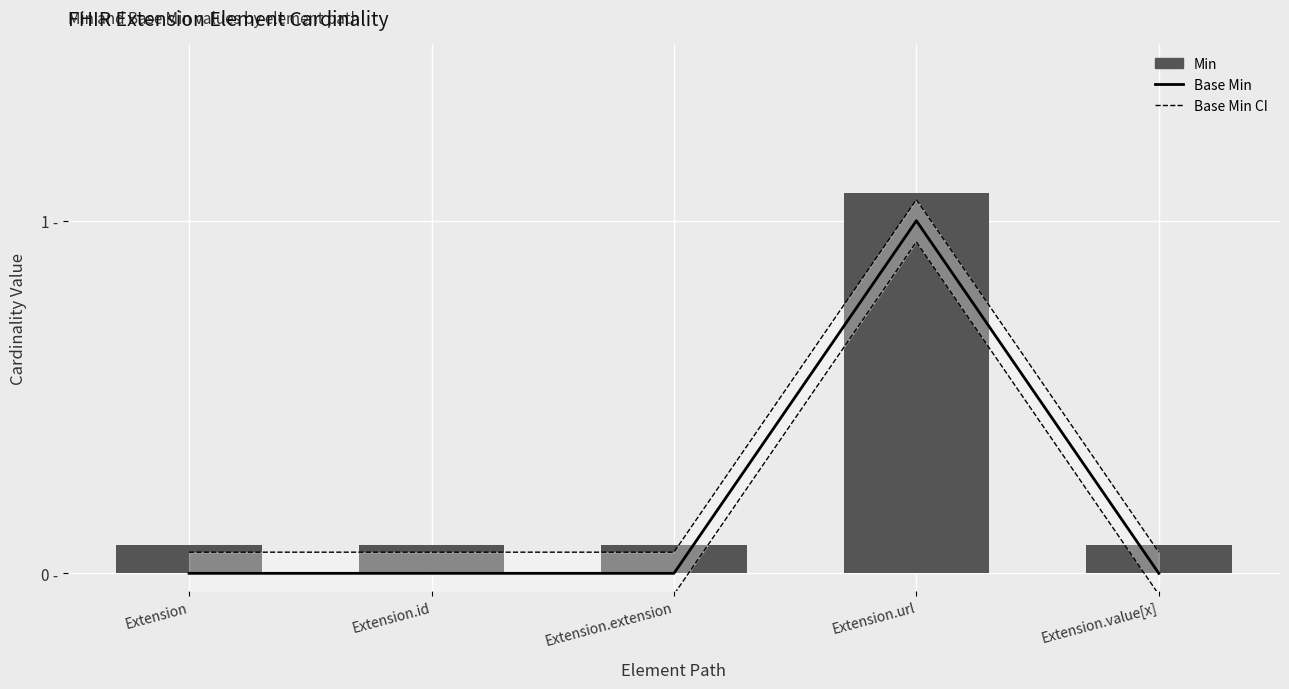

Reading left to right, extract all data points from this chart.

Base Min: 0.0	0.0	0.0	1.0	0.0
Base Min upper CI: 0.1	0.1	0.1	1.1	0.1
Base Min lower CI: -0.1	-0.1	-0.1	0.9	-0.1
Min: 0.1	0.1	0.1	1.1	0.1